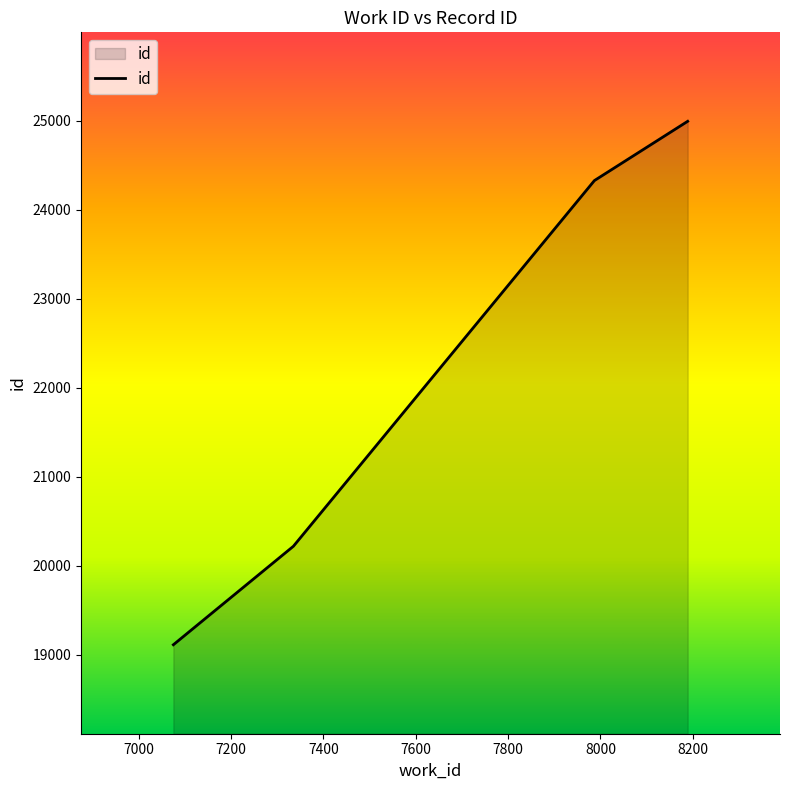

What is the difference between the maximum and second lowest values?

4776